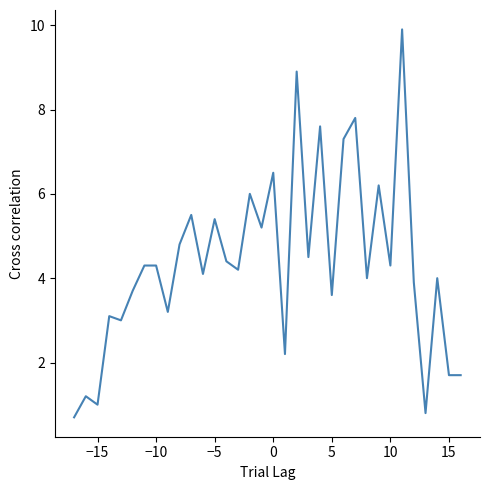

What is the difference between the maximum and minimum values?

9.2